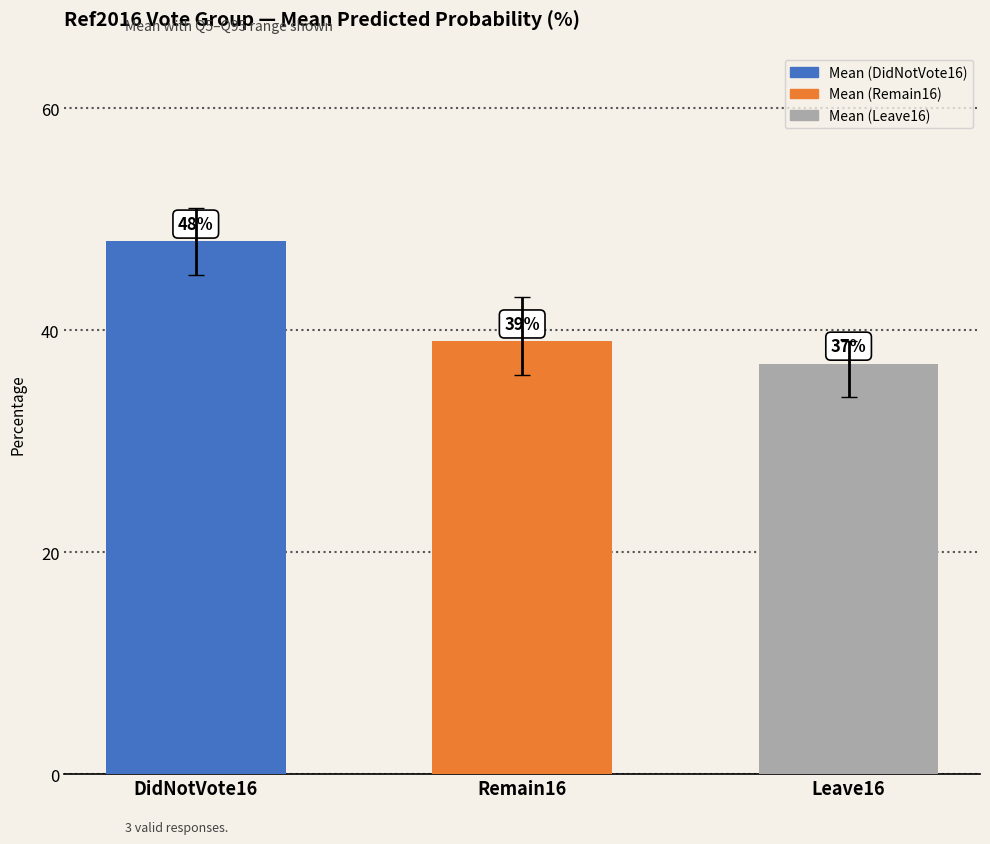

What is the value of the 1st bar from the left?

48